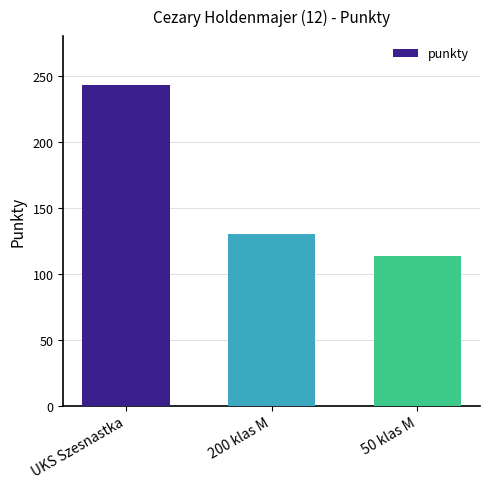

Which label corresponds to the largest value in the chart?

UKS Szesnastka